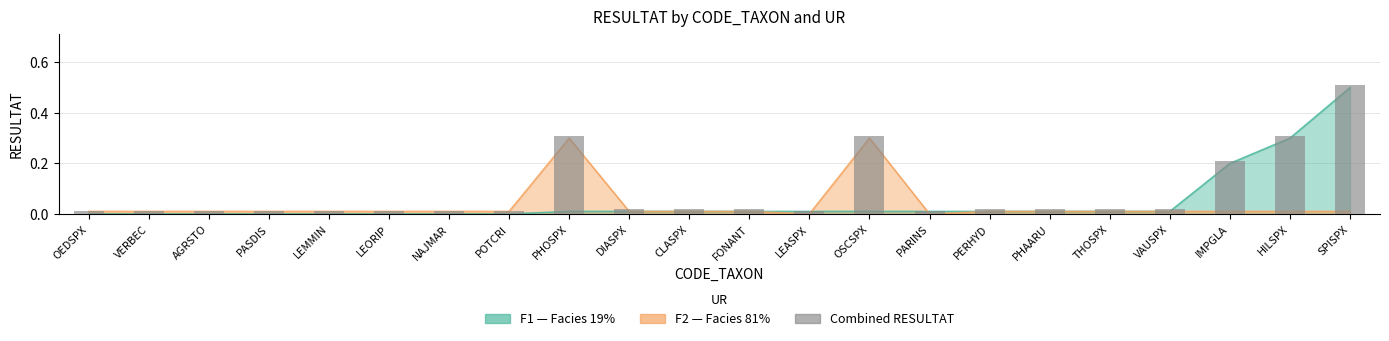

The value at FONANT is 0.0. True or false?

False